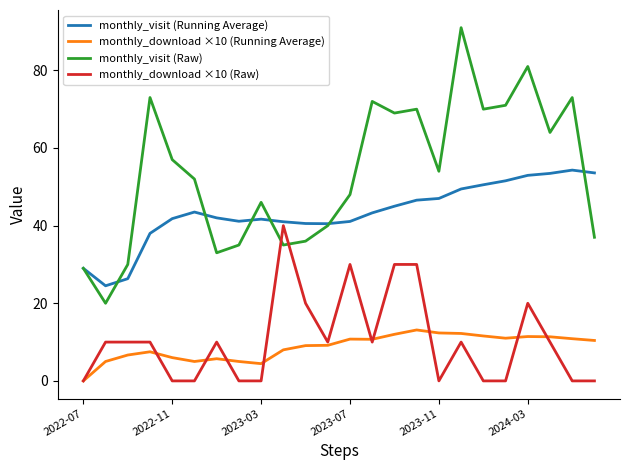

How many lines are shown in the chart?

4